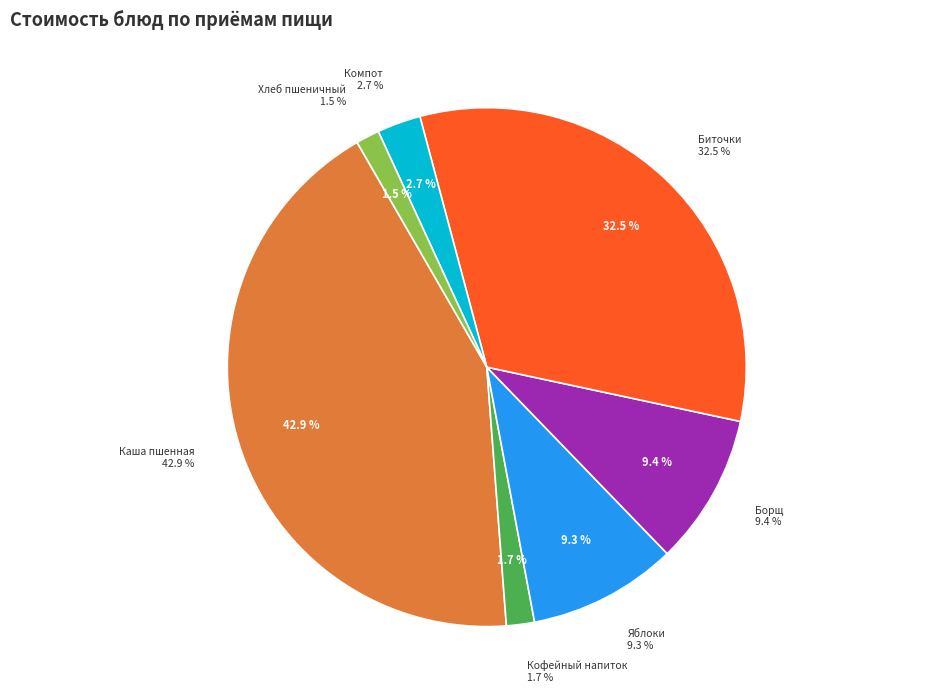

What percentage is NOT represented by Фрукты свежие (яблоки)?

90.7%